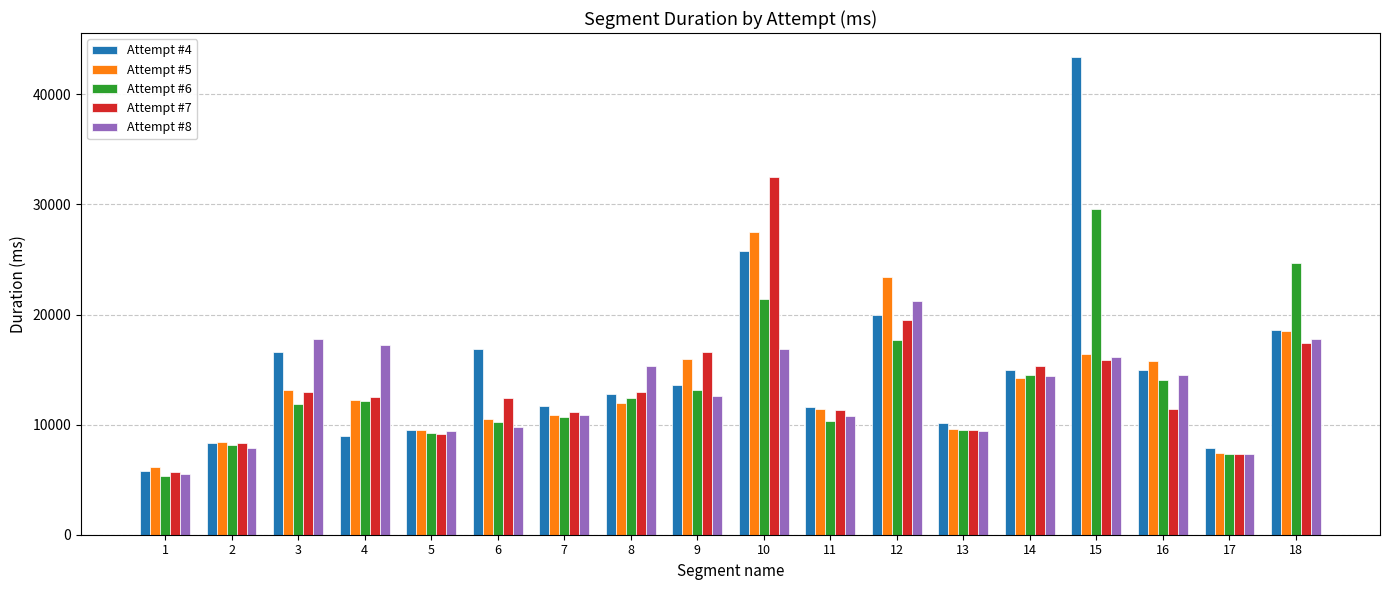

What is the average value of the Attempt #7 series?

13438